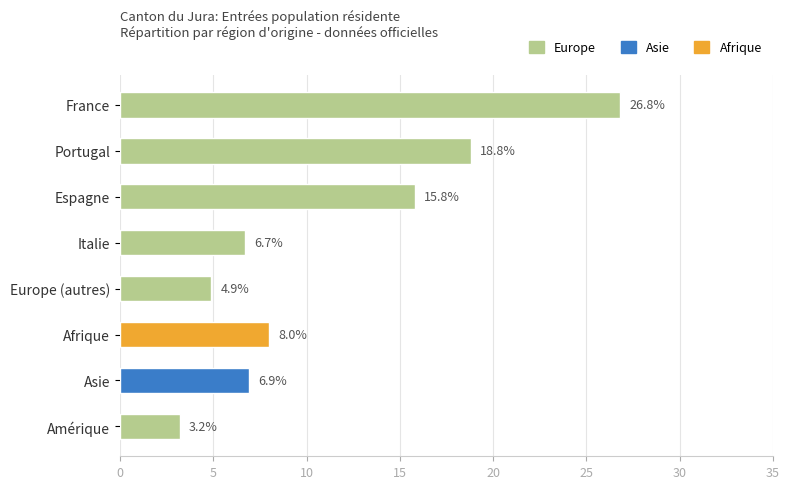

Which has a higher value, France or Espagne?

France